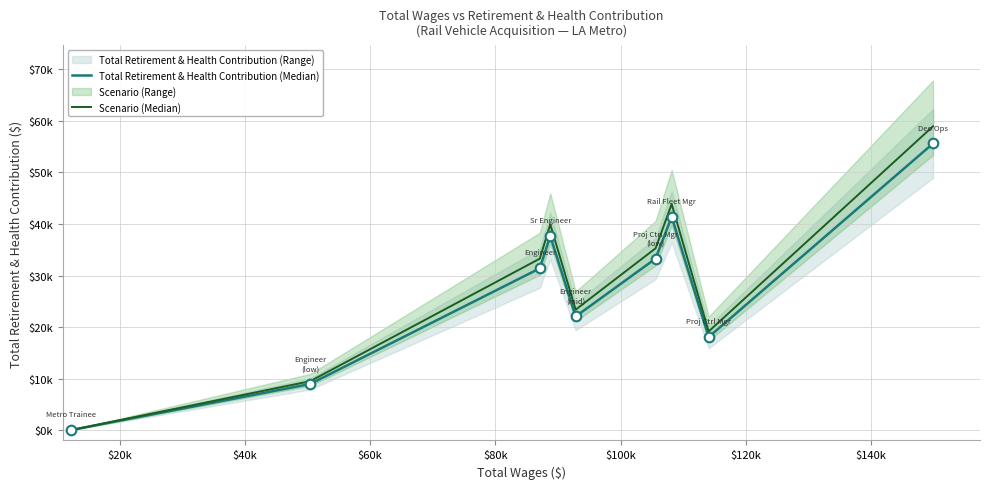

At how many categories does at least one series exceed 31496?

5